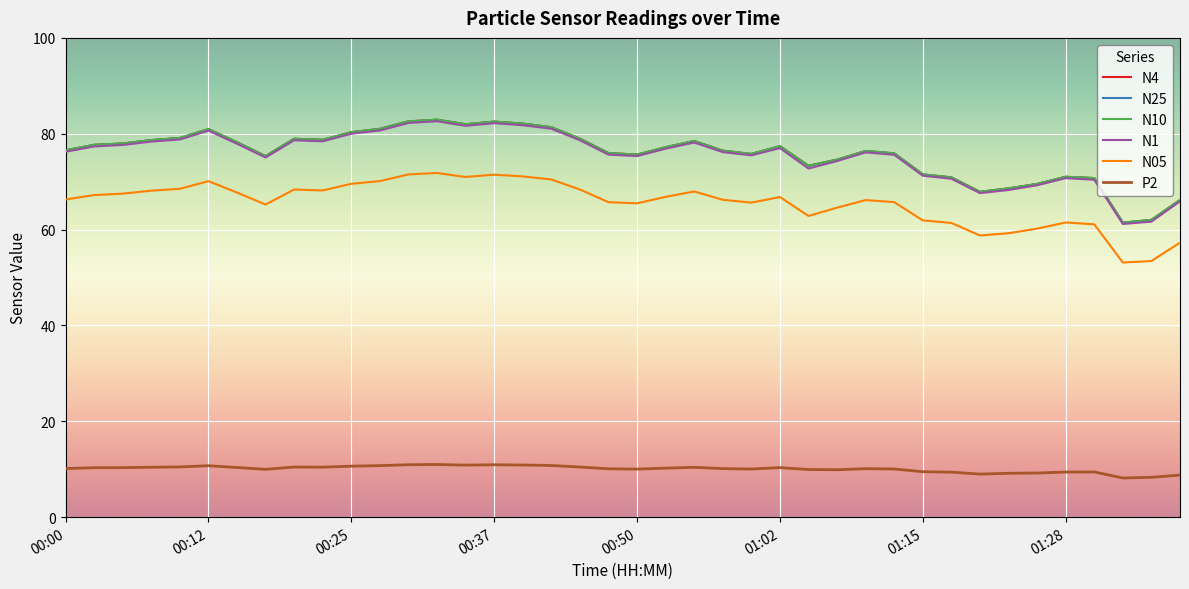

True or false: N4 and P2 cross at least once.

False